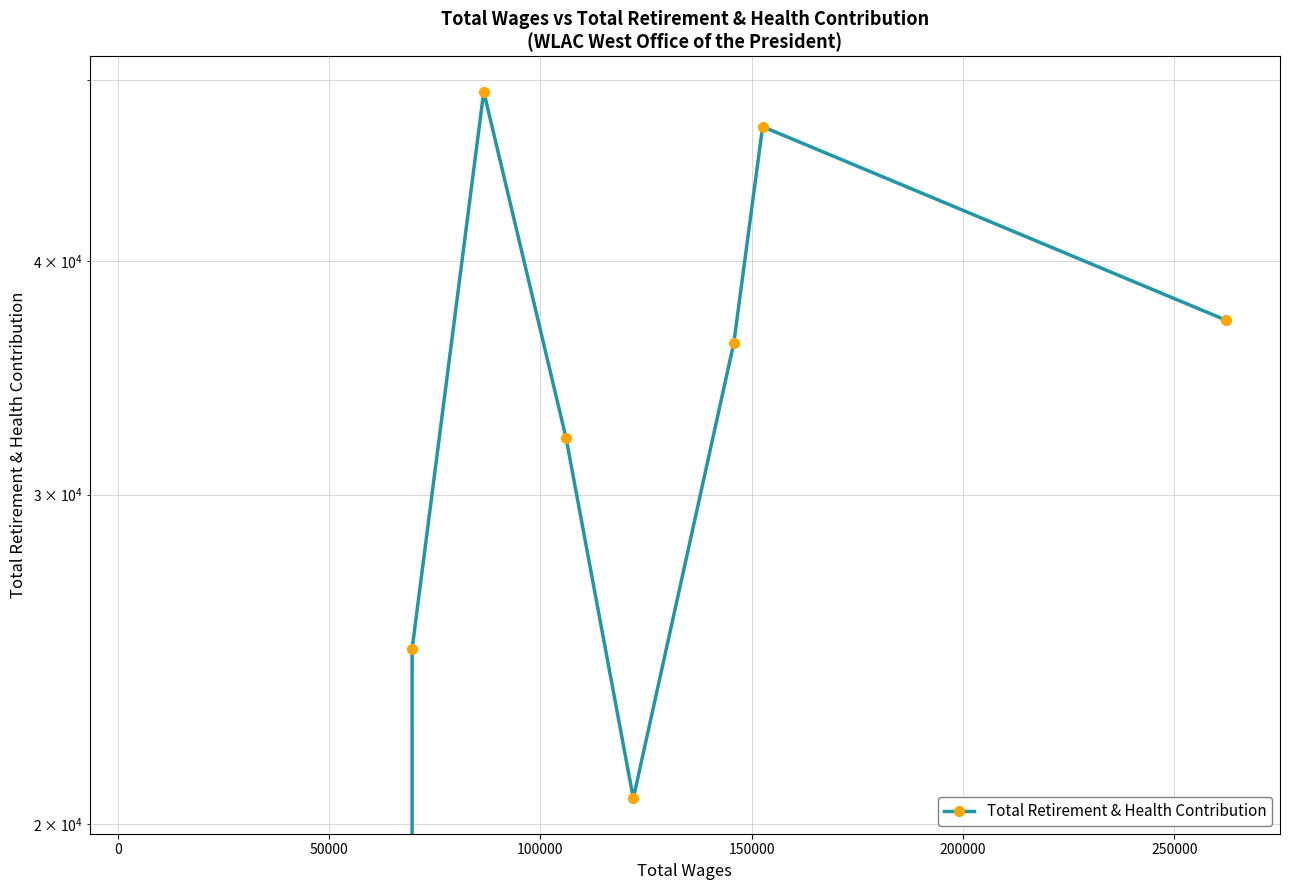

Count the number of values greater than 36160.

3